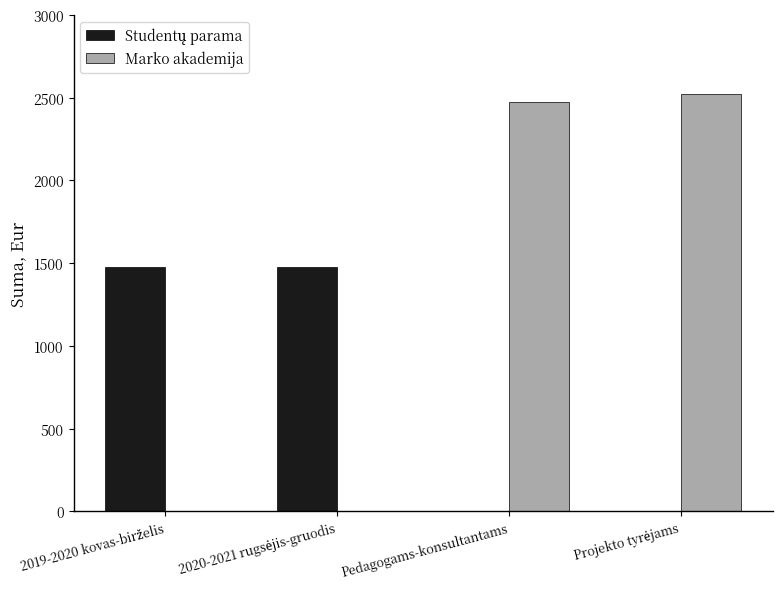

How many series are shown in this chart?

2